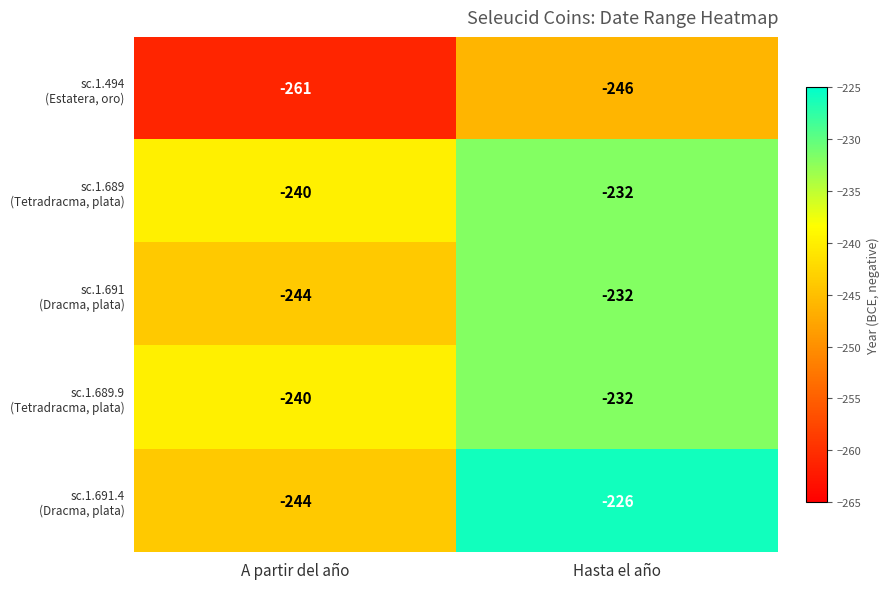

What is the total value across all series at A partir del año?

-1229